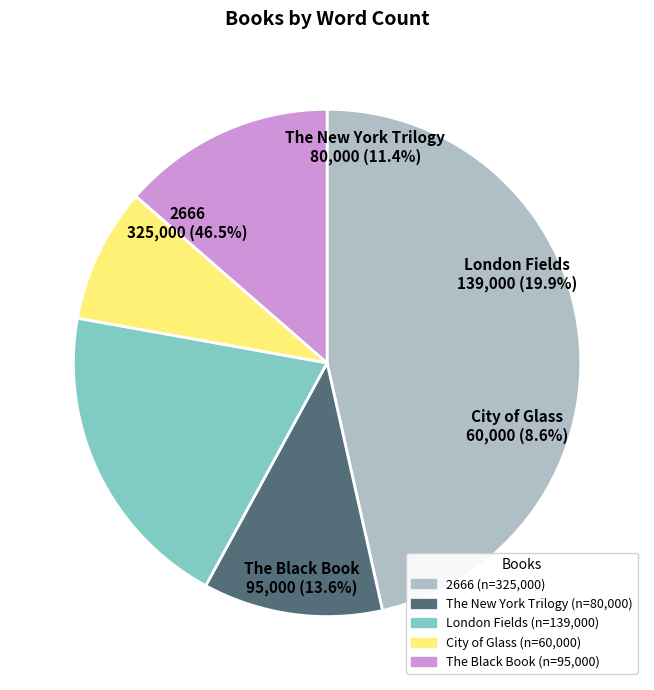

How many slices are in this pie chart?

5